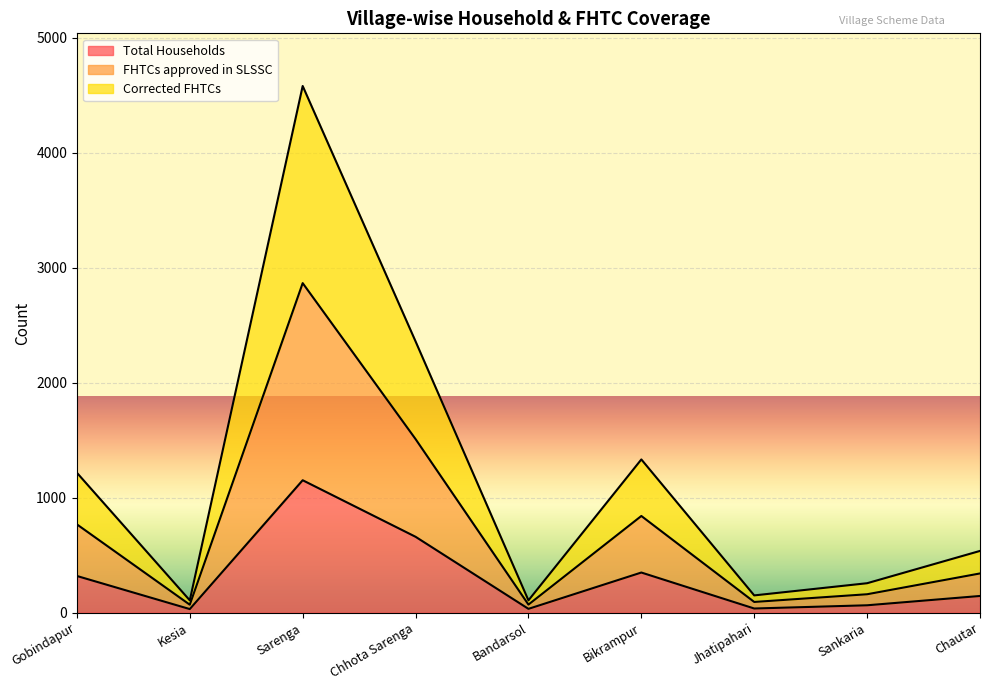

True or false: FHTCs approved in SLSSC and Corrected FHTCs cross at least once.

False